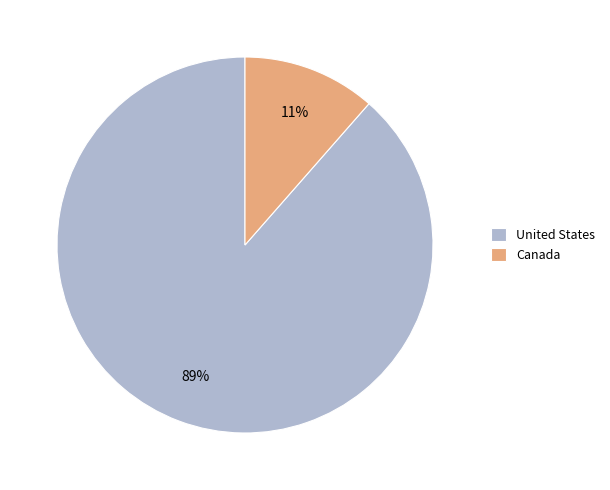

Between Canada and United States, which is larger?

United States